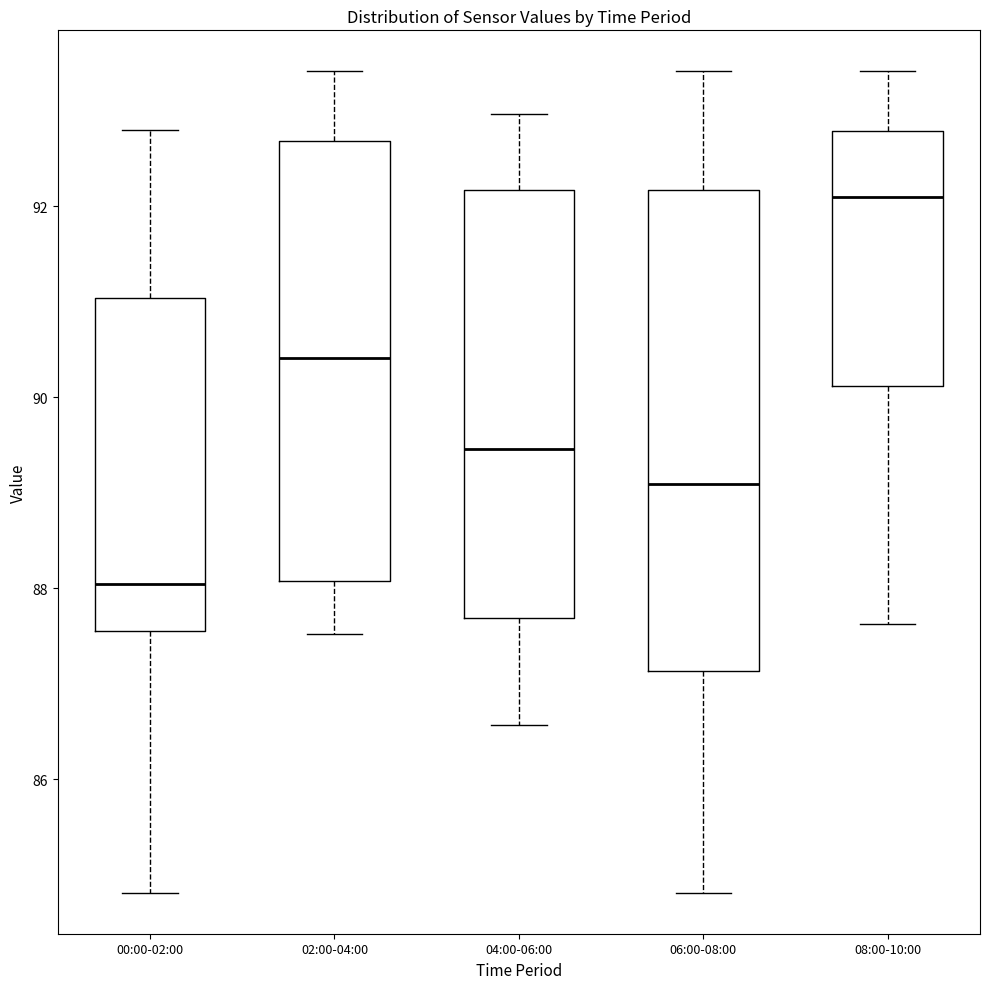

Comparing the boxes themselves (not the whiskers), which one is the tallest?

06:00-08:00